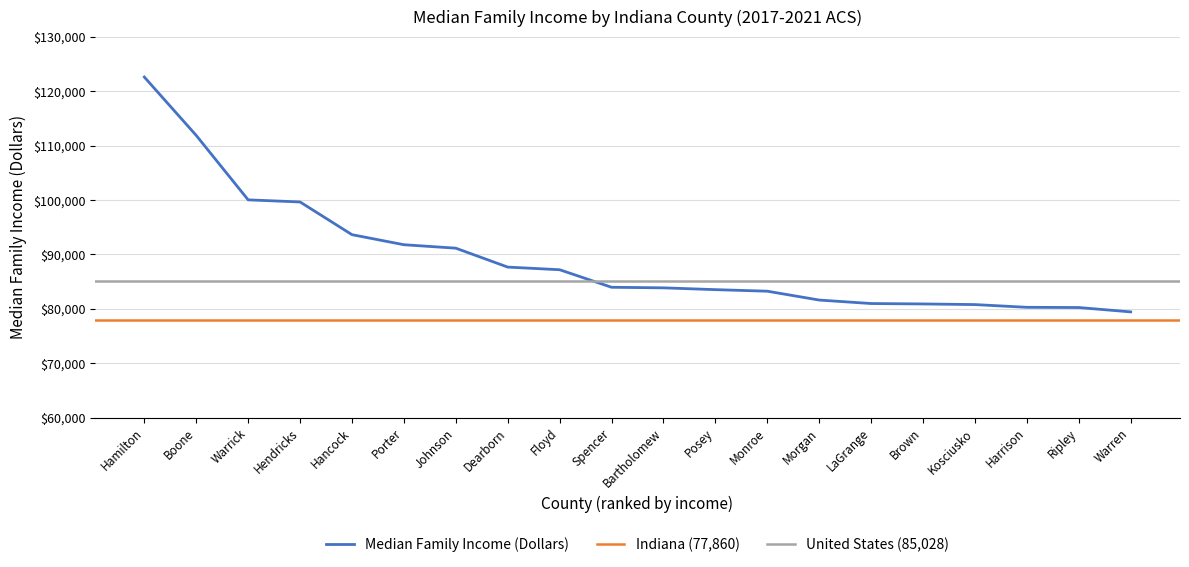

What is the difference between the values at Ripley and Hendricks?

19410